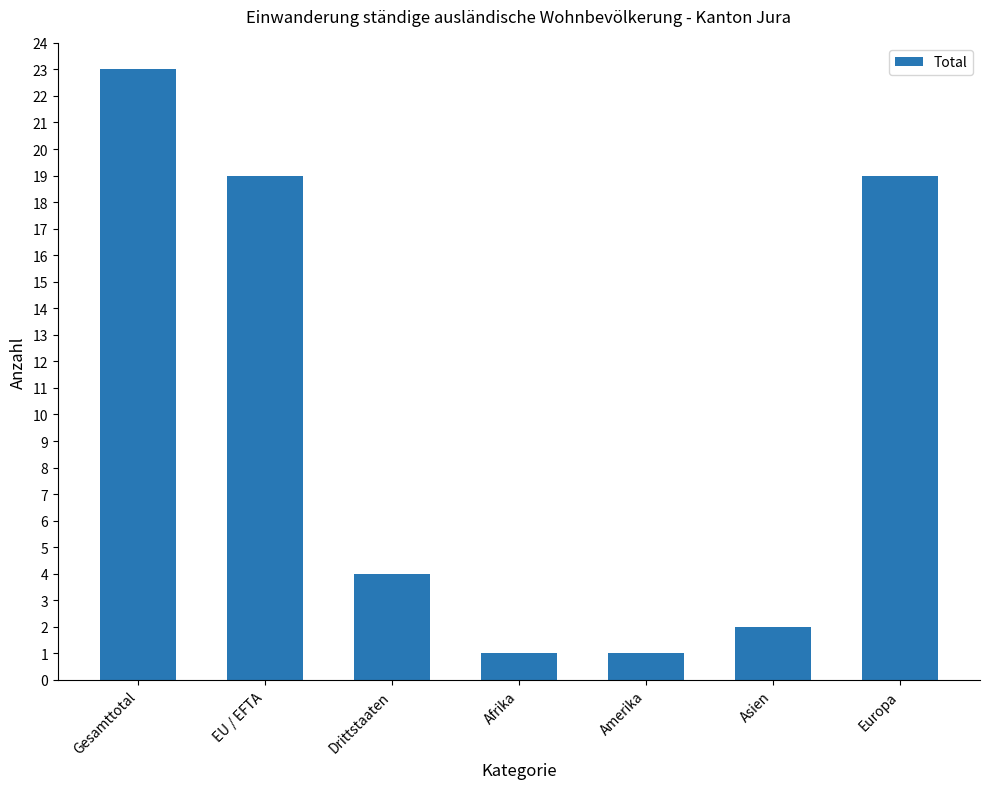

The chart shows a value of 2 at Asien. True or false?

True